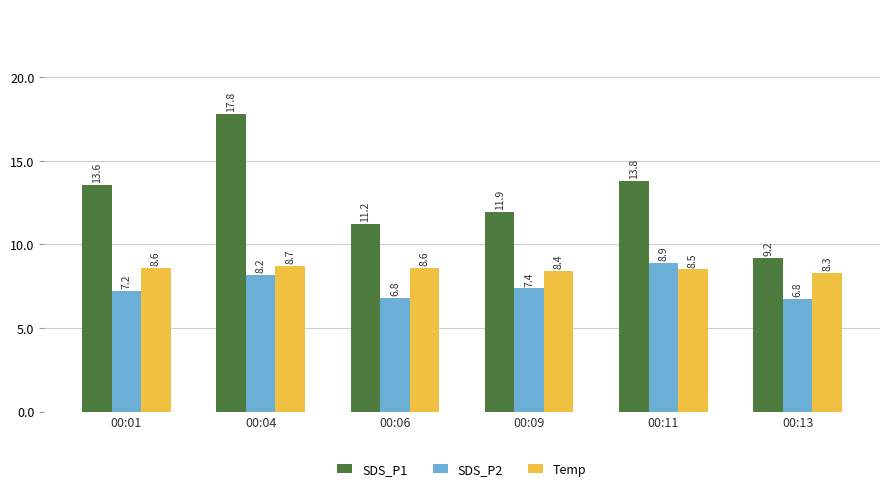

What is the total value across all series at 00:06?

26.6